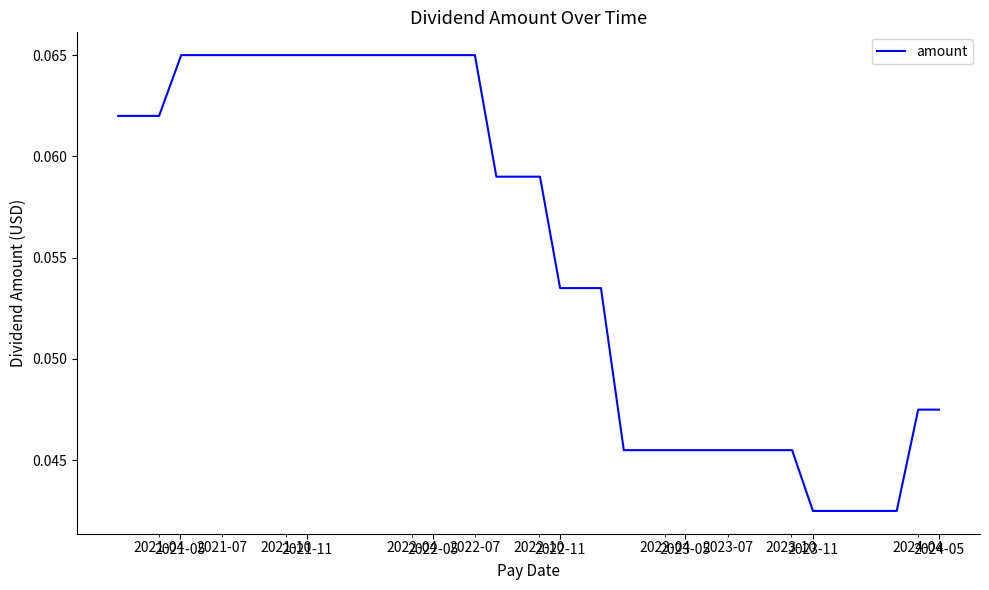

Reading left to right, list all the values displayed in this chart.

0.1	0.1	0.1	0.1	0.1	0.1	0.1	0.1	0.1	0.1	0.1	0.1	0.1	0.1	0.1	0.1	0.1	0.1	0.1	0.1	0.1	0.1	0.1	0.1	0.0	0.0	0.0	0.0	0.0	0.0	0.0	0.0	0.0	0.0	0.0	0.0	0.0	0.0	0.0	0.0